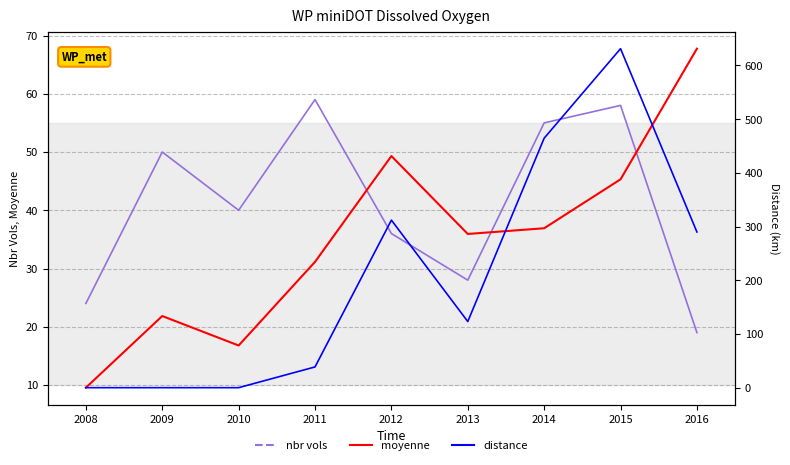

What value does the nbr vols series have at 2014?

55.0